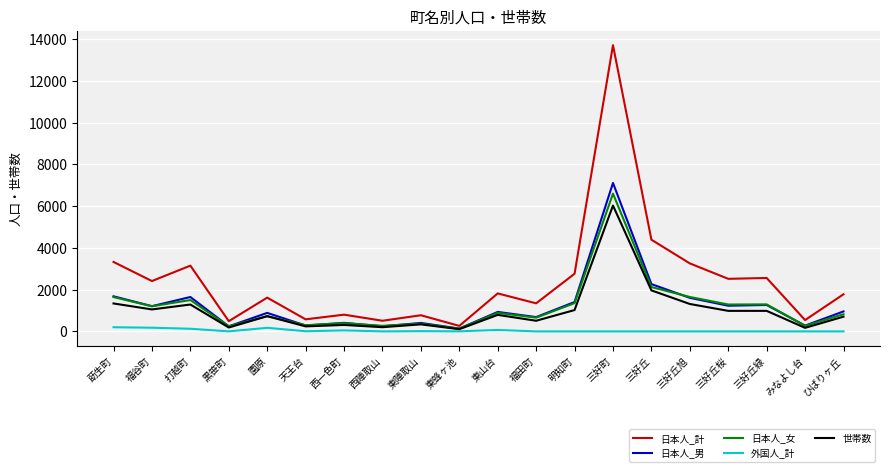

At how many categories does at least one series exceed 8619?

1